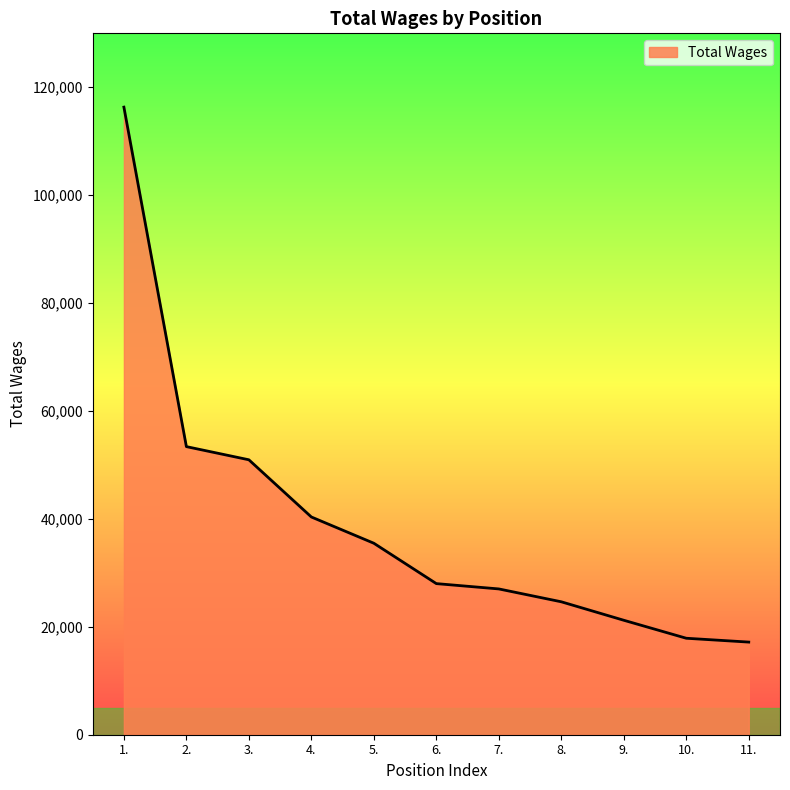

At which label does the data first exceed 28008?

1.